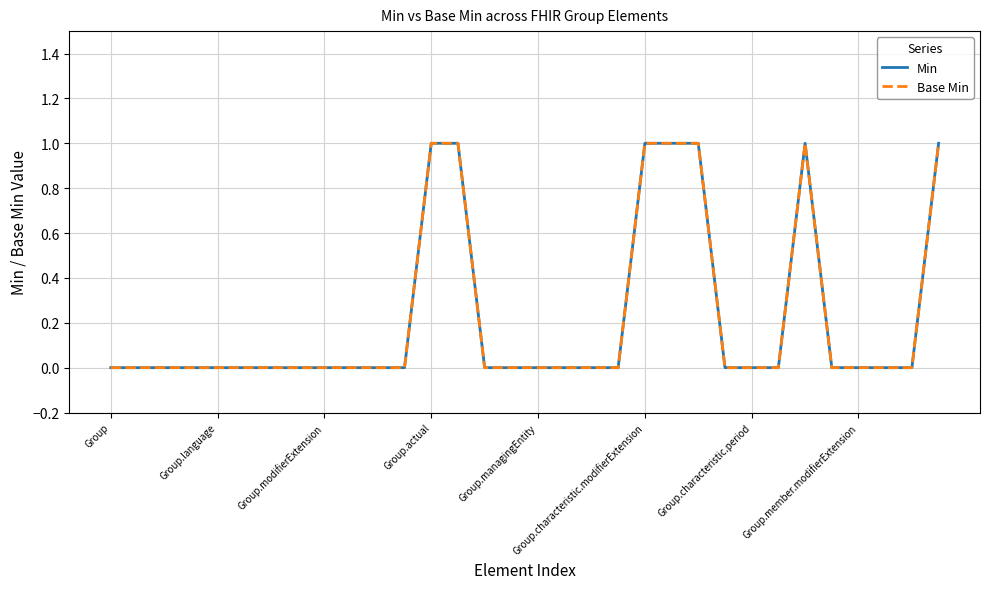

At how many categories does at least one series exceed 0?

7